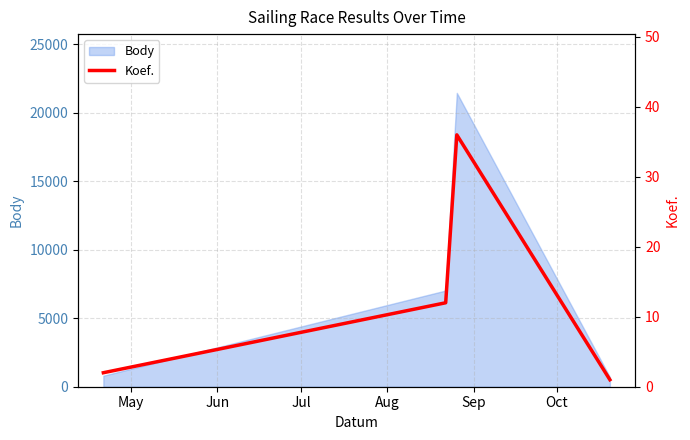

True or false: there are more than 1 points higher than both neighbors.

False